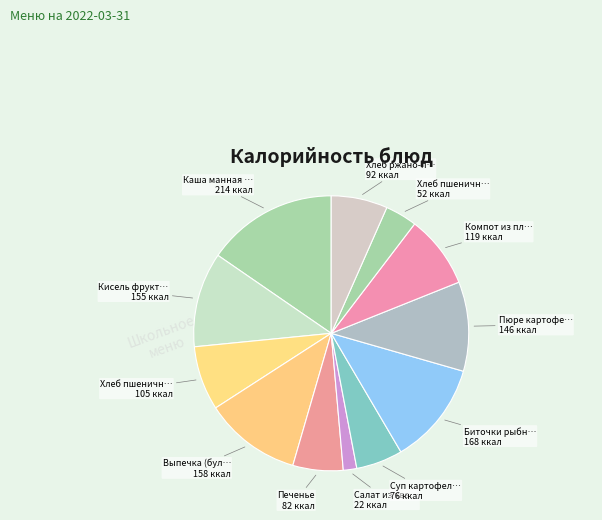

How many segments does this pie chart have?

12